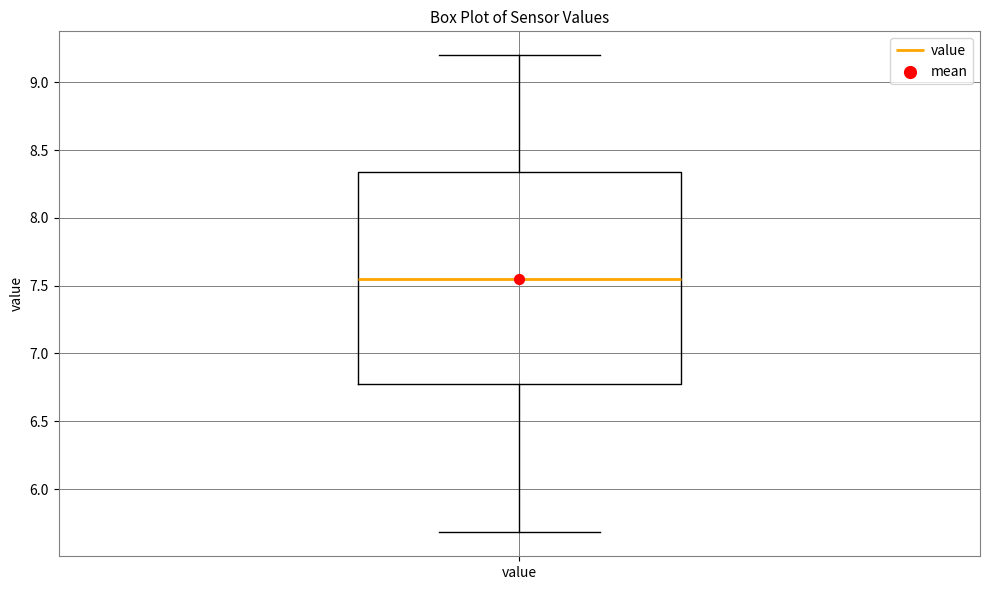

Where does the lower whisker of the box for value end on the y-axis? The values are not printed on the chart, so give them approximately, as read against the axis.

5.70